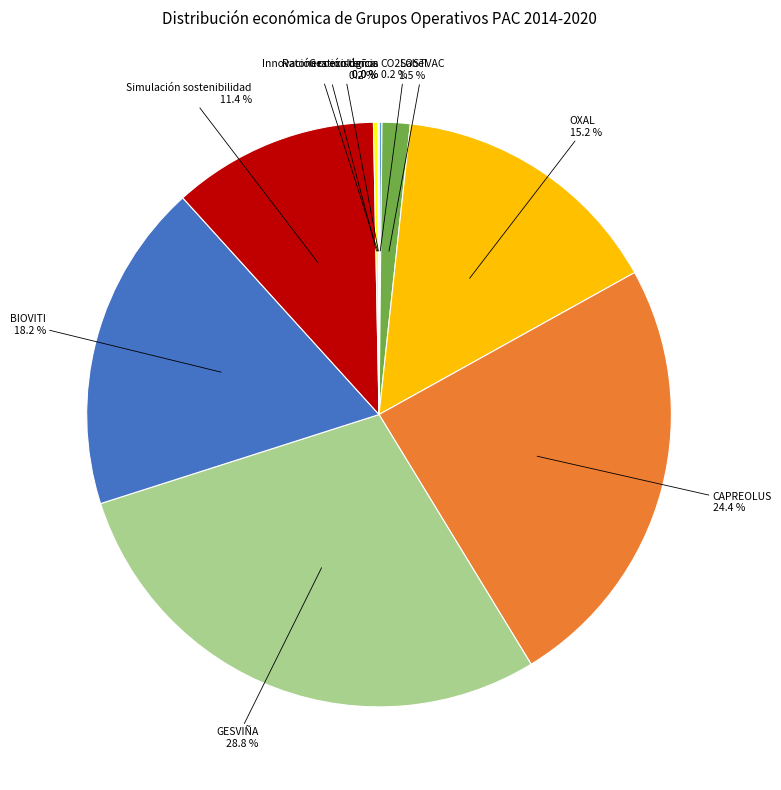

Is there a majority slice in this chart?

No